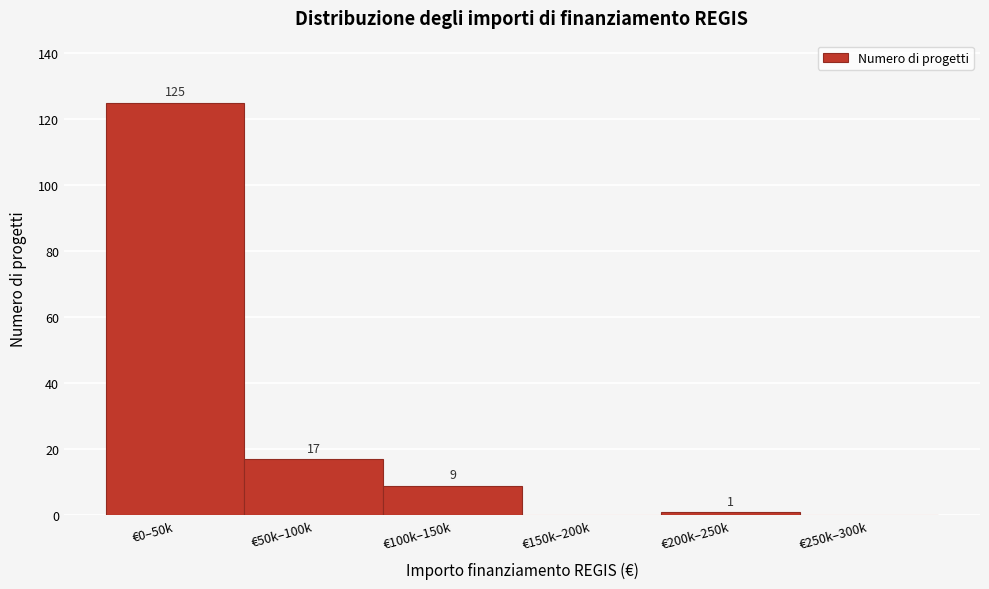

Reading left to right, what are all the values shown in this chart?

€0–50k=125	€50k–100k=17	€100k–150k=9	€150k–200k=0	€200k–250k=1	€250k–300k=0